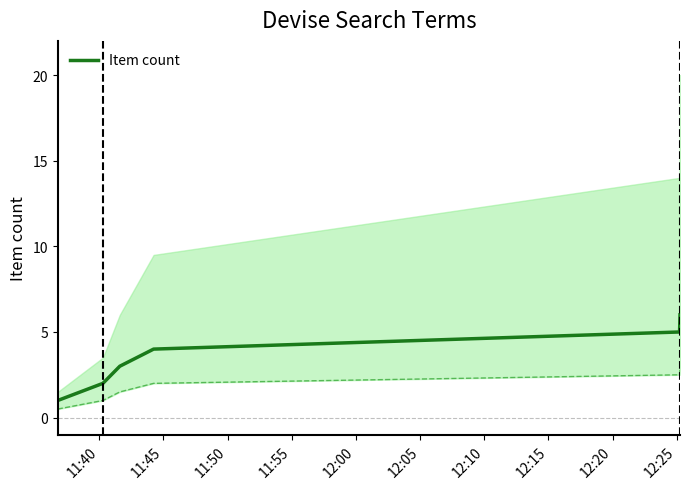

What is the highest value of the Item count series?

6